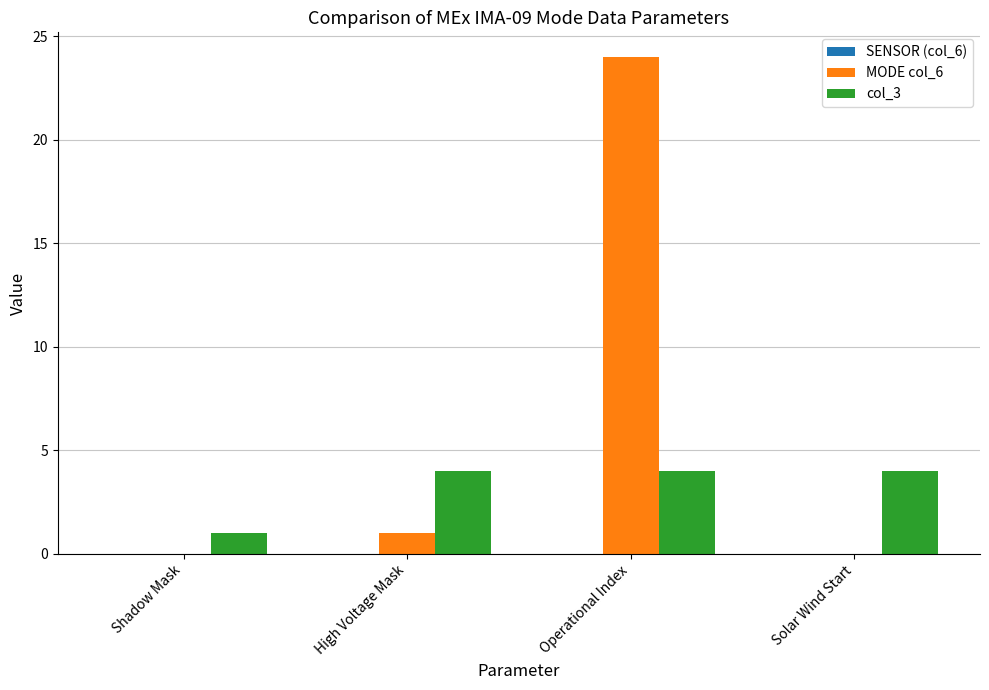

At which label is col_3 closest to 2?

Shadow Mask